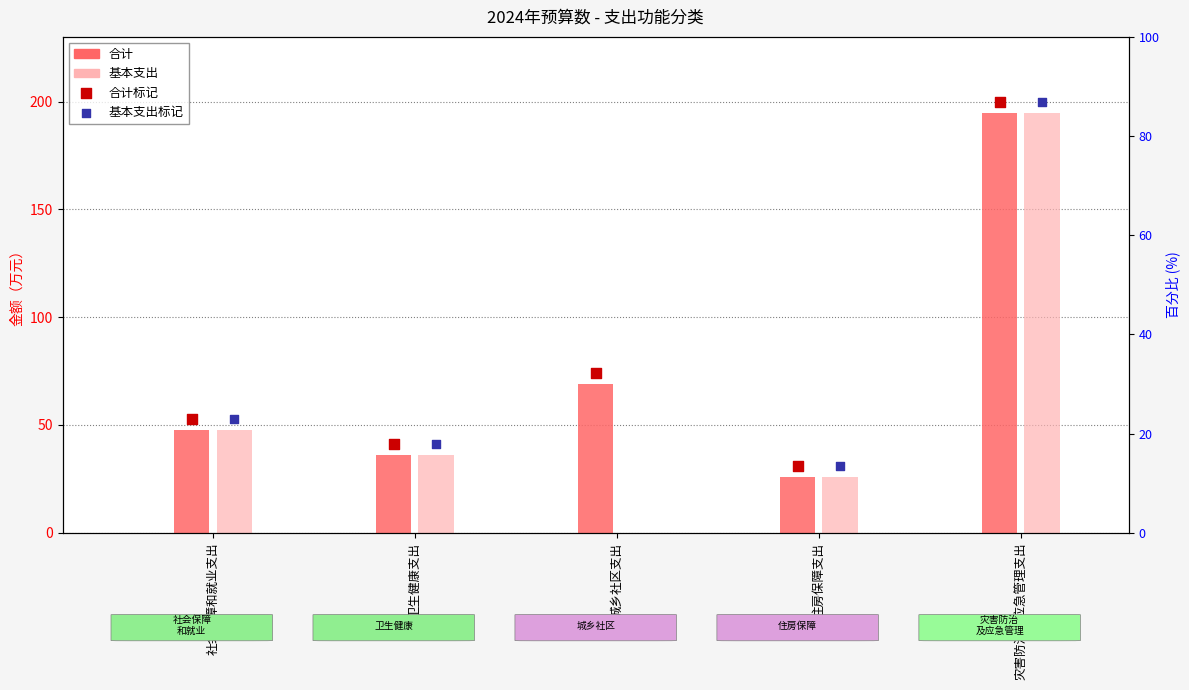

What is the total value across all series at 灾害防治及应急管理支出?

389.5